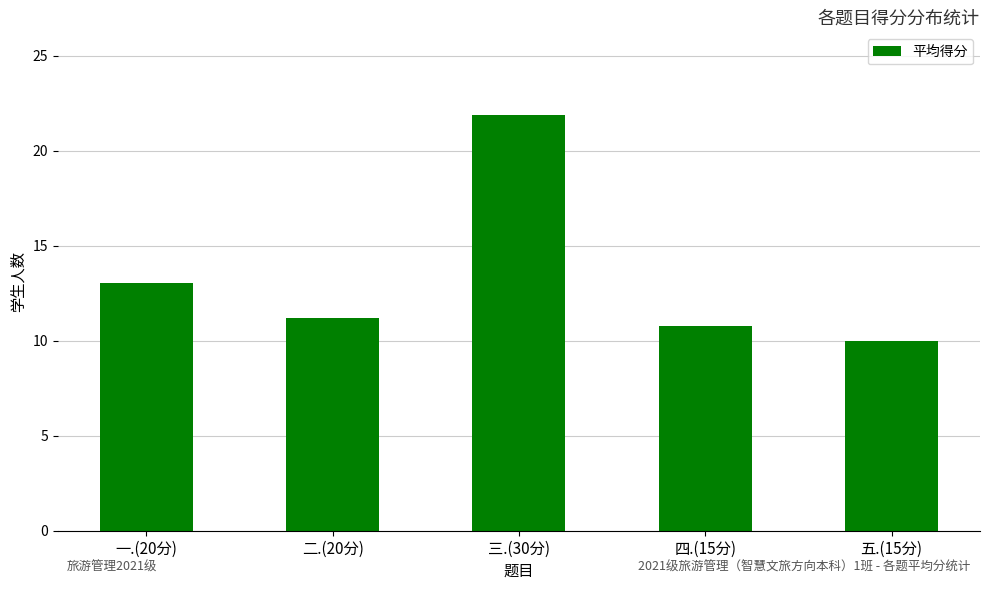

True or false: the data shows 15.4 at 二.(20分).

False